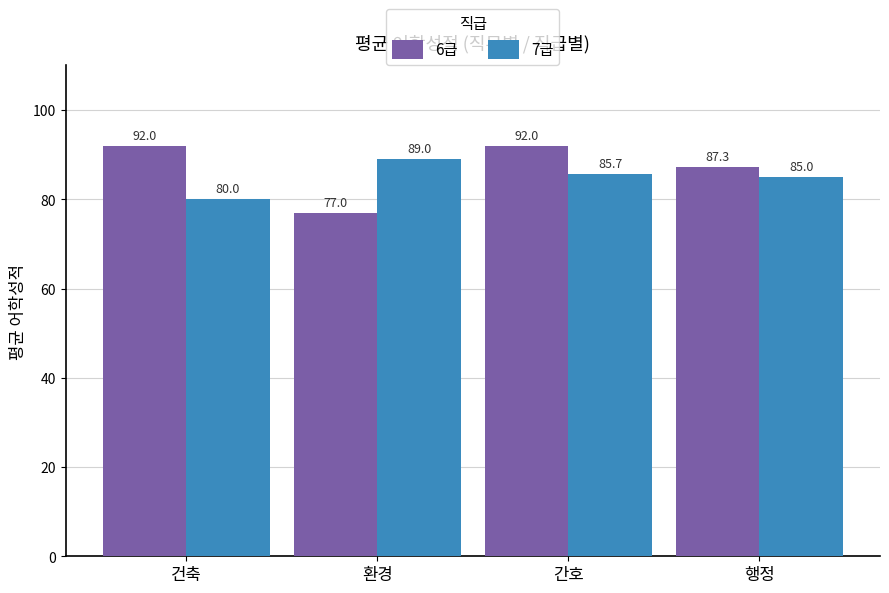

How many series are shown in this chart?

2